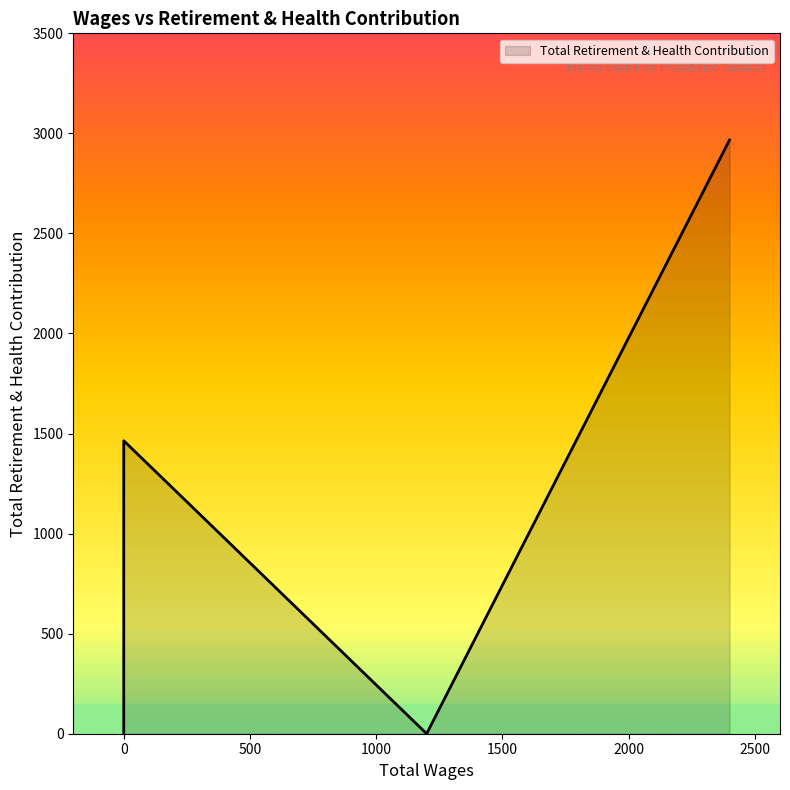

How many values exceed 0?

2